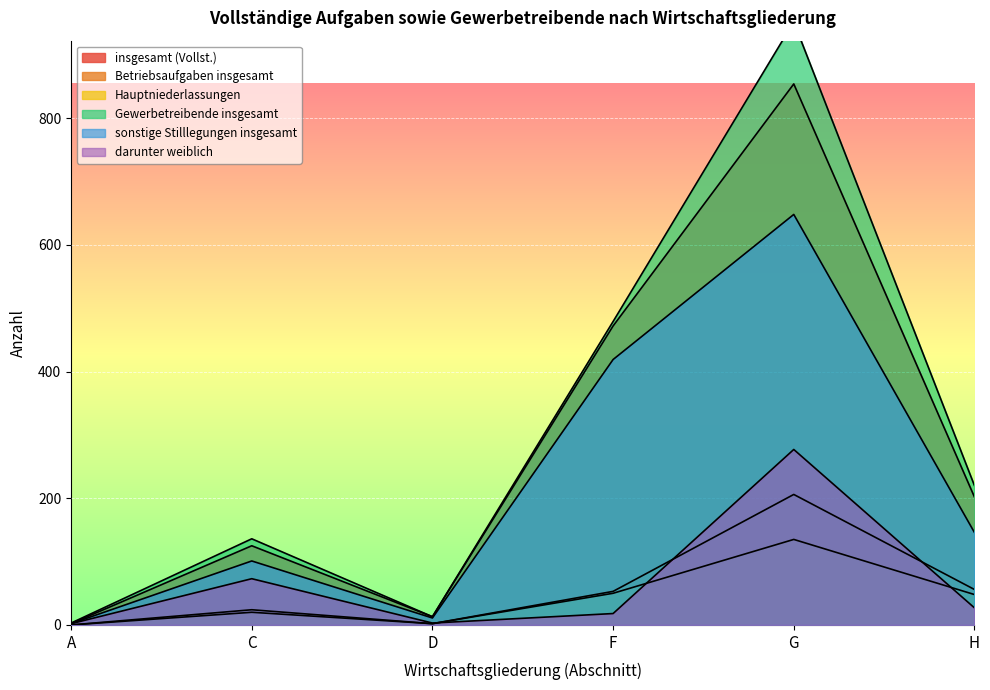

The Betriebsaufgaben insgesamt series shows 136 at A. True or false?

False